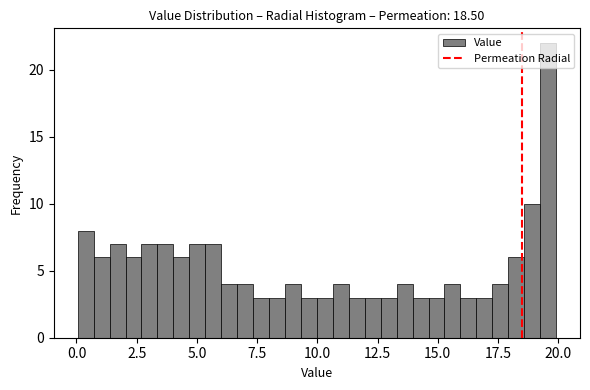

Read against the x-axis, roughly where is the centre of the tallest bar?

19.5